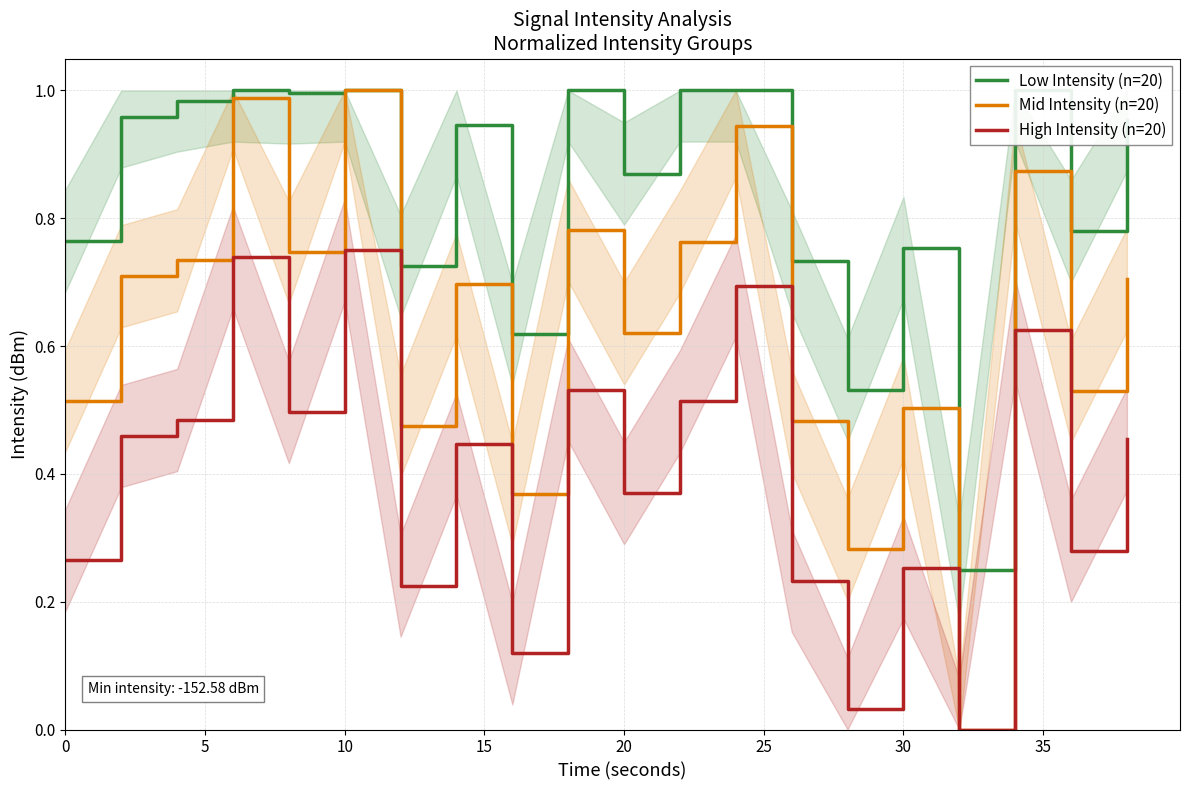

What are all the series names shown in the legend?

Low Intensity (n=20), Mid Intensity (n=20), High Intensity (n=20)